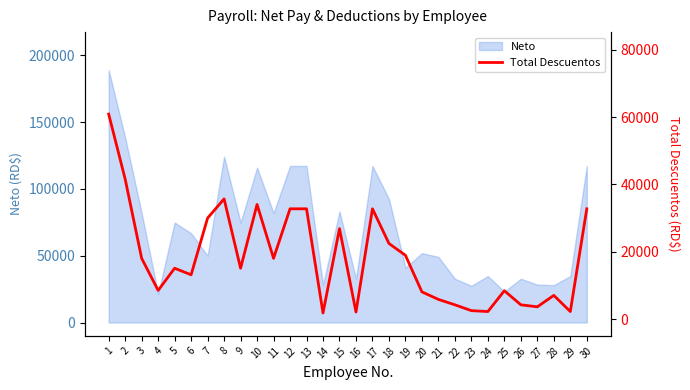

At which label is the value closest to 31349?

7